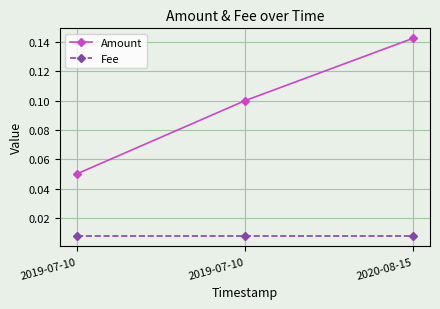

Count the Amount values in the range 0 to 1.

3